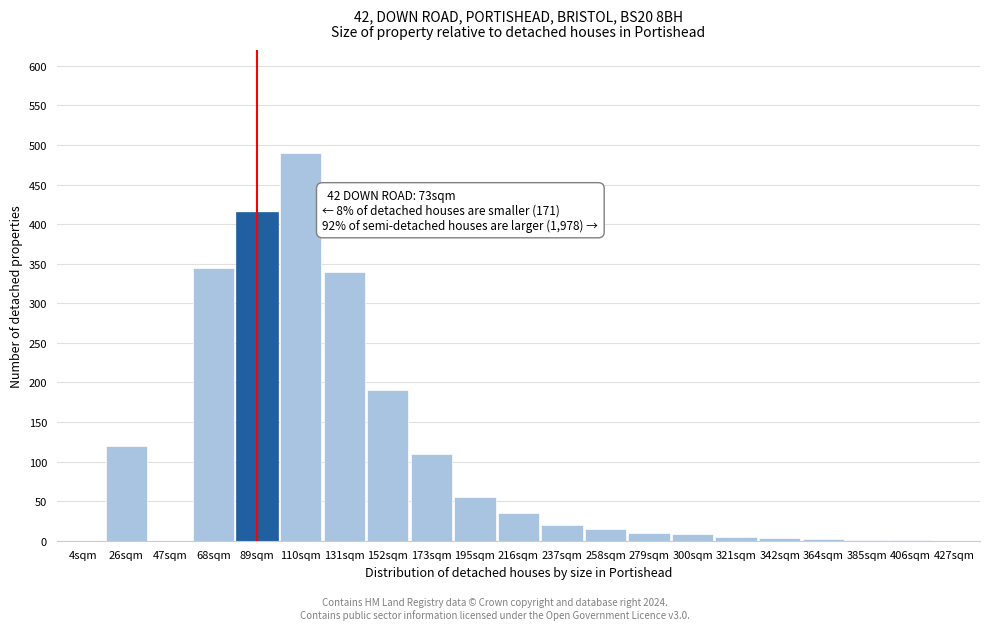

The value at 237sqm is 20. True or false?

True